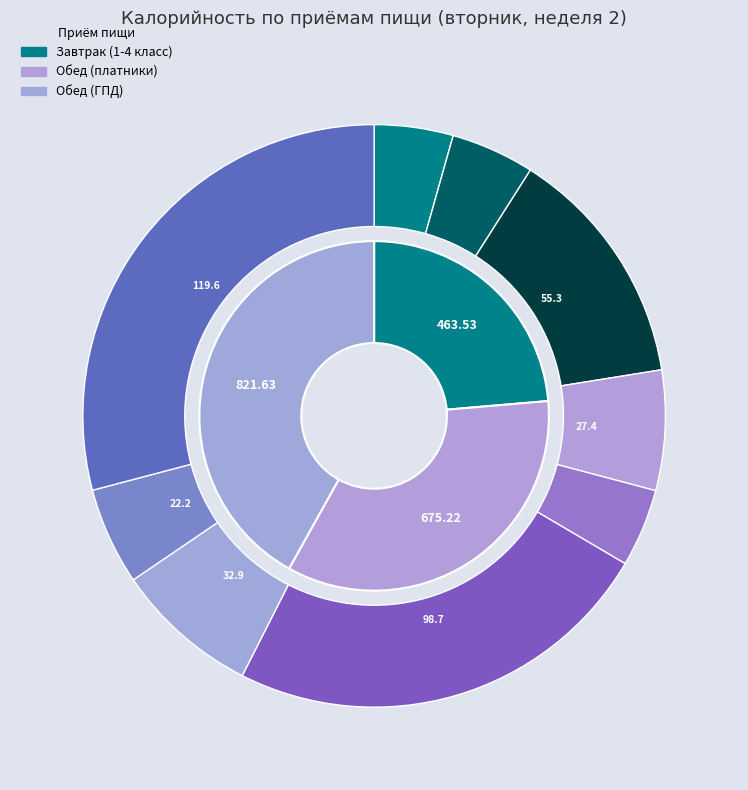

What percentage is the Обед (ГПД) slice, to the nearest percent?

42%